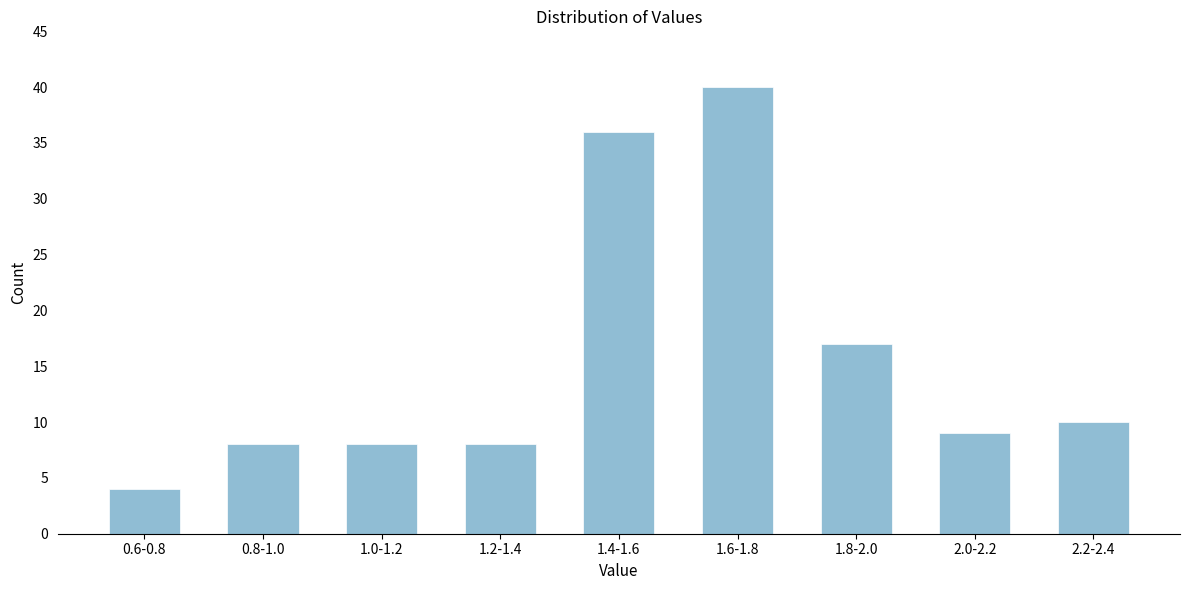

Reading left to right, transcribe all the data shown in this chart.

0.6-0.8=4	0.8-1.0=8	1.0-1.2=8	1.2-1.4=8	1.4-1.6=36	1.6-1.8=40	1.8-2.0=17	2.0-2.2=9	2.2-2.4=10